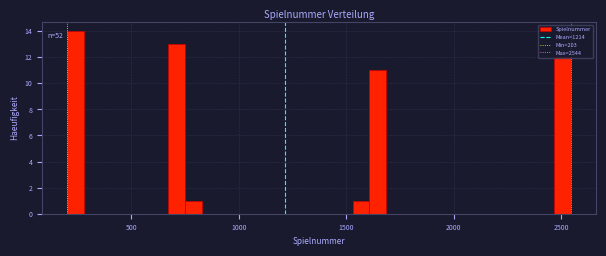

Read against the x-axis, roughly where is the centre of the tallest bar?

250